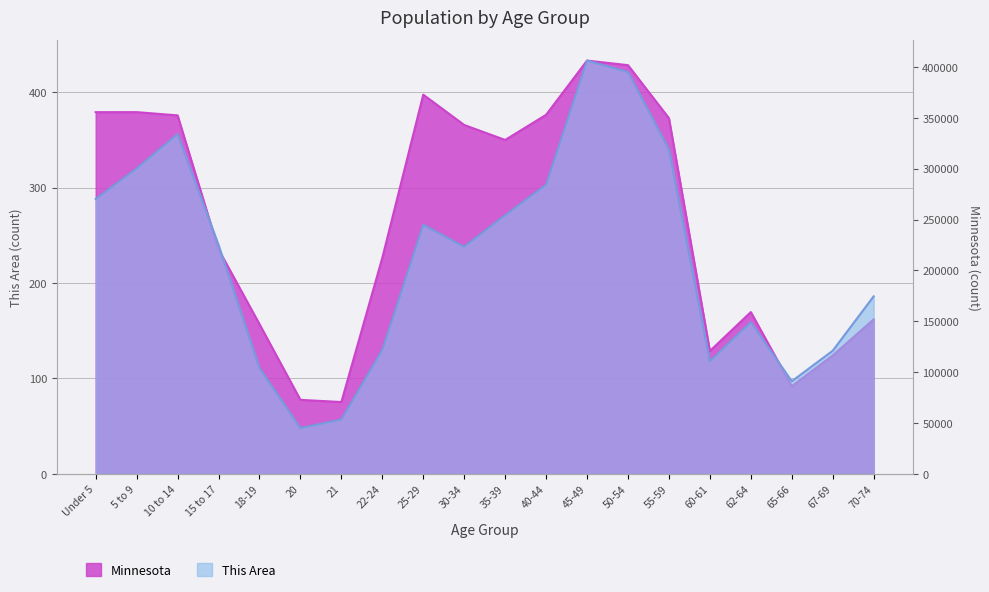

What is the sum of the This Area values at 18-19 and 21?

168.0